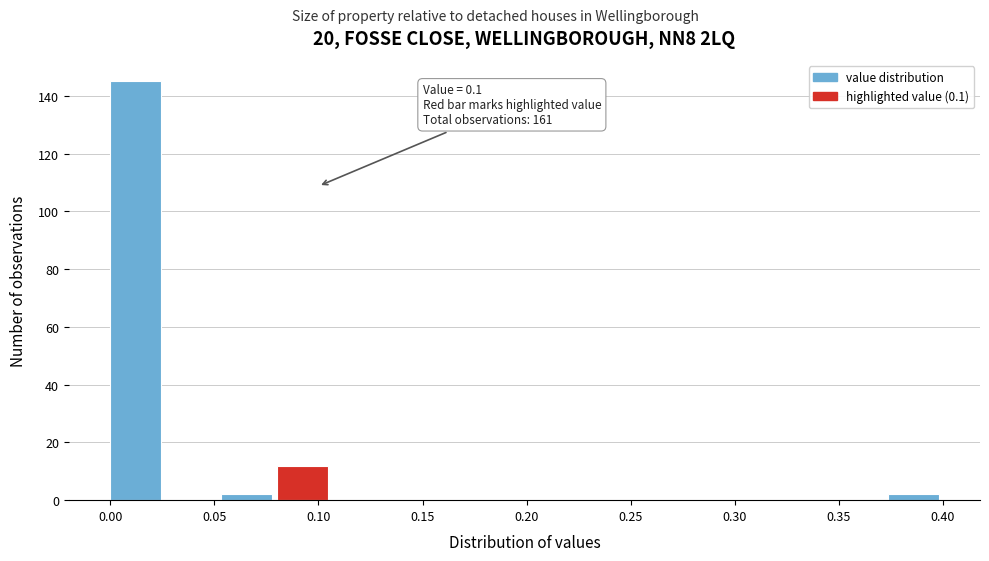

Over which range of the x-axis is the bar tallest?

0.000 to 0.025